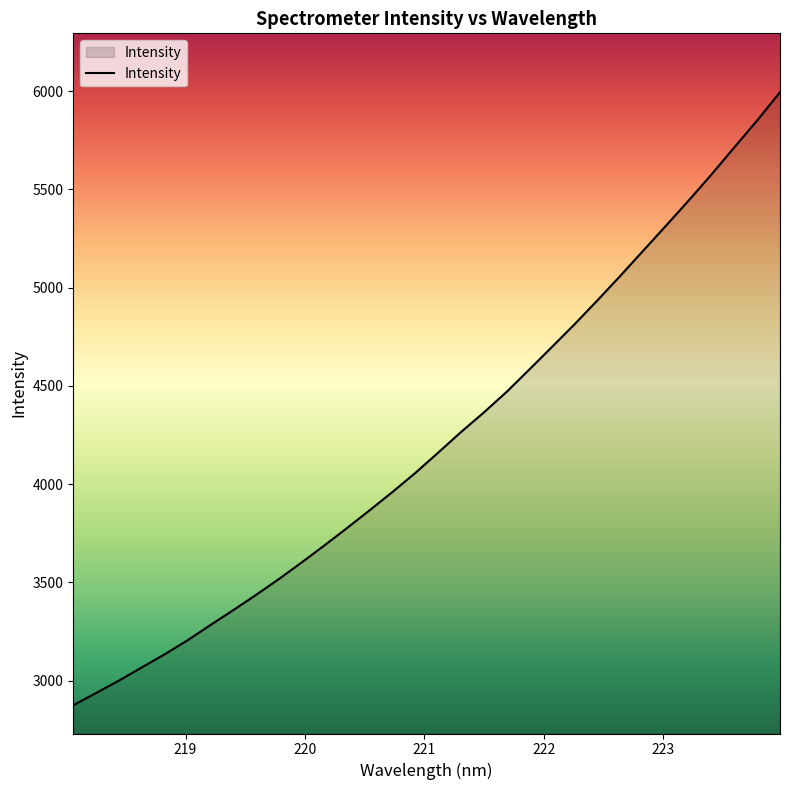

True or false: there are more than 2 points higher than both neighbors.

False